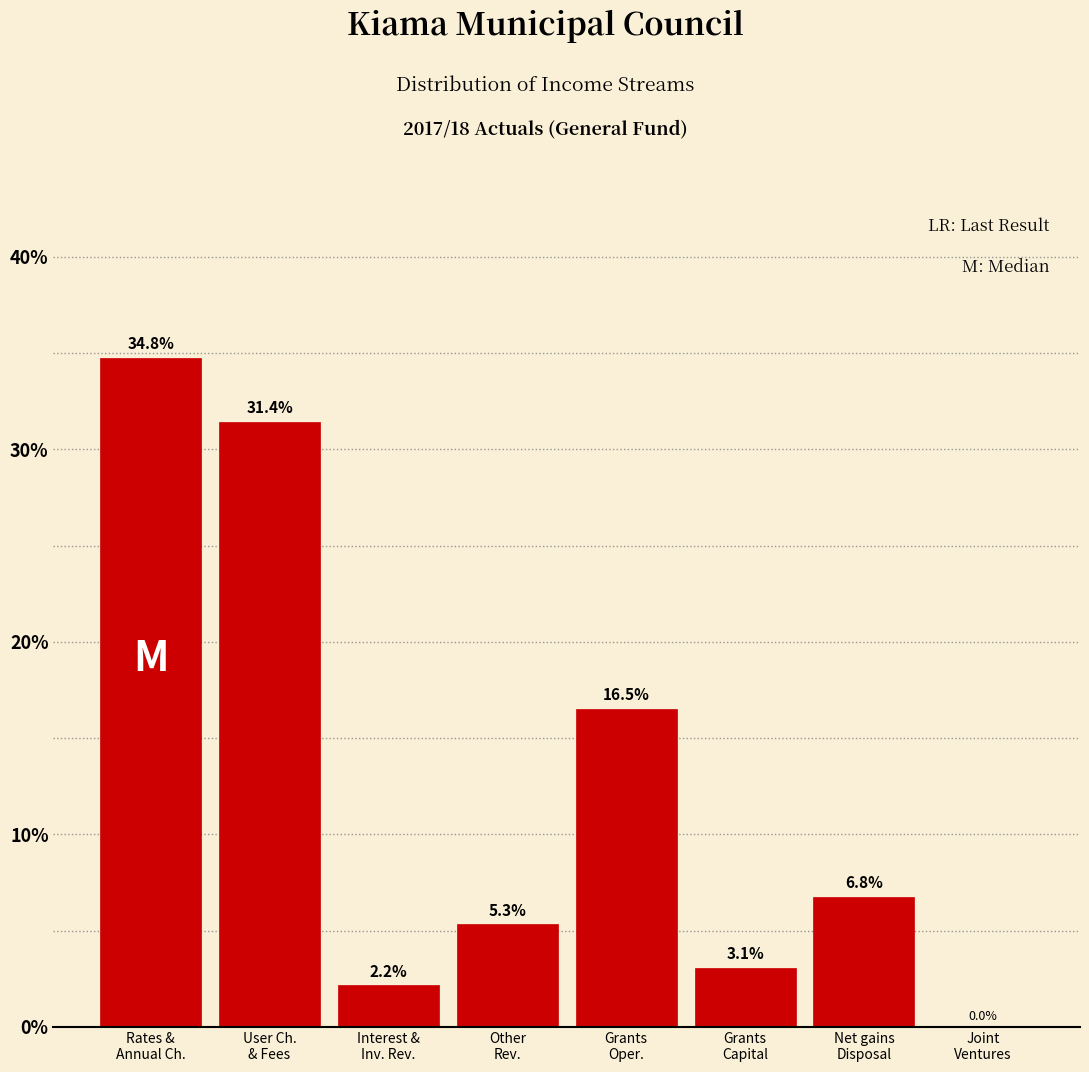

What is the greatest value displayed?

34.8